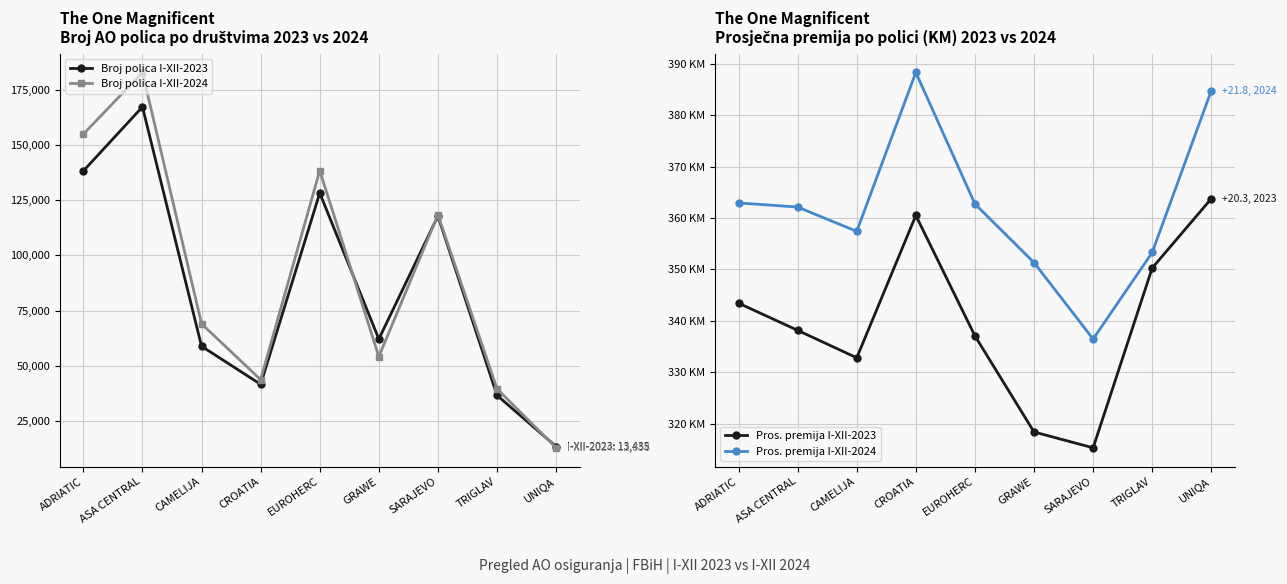

What is the label of the 5th point from the left?

EUROHERC